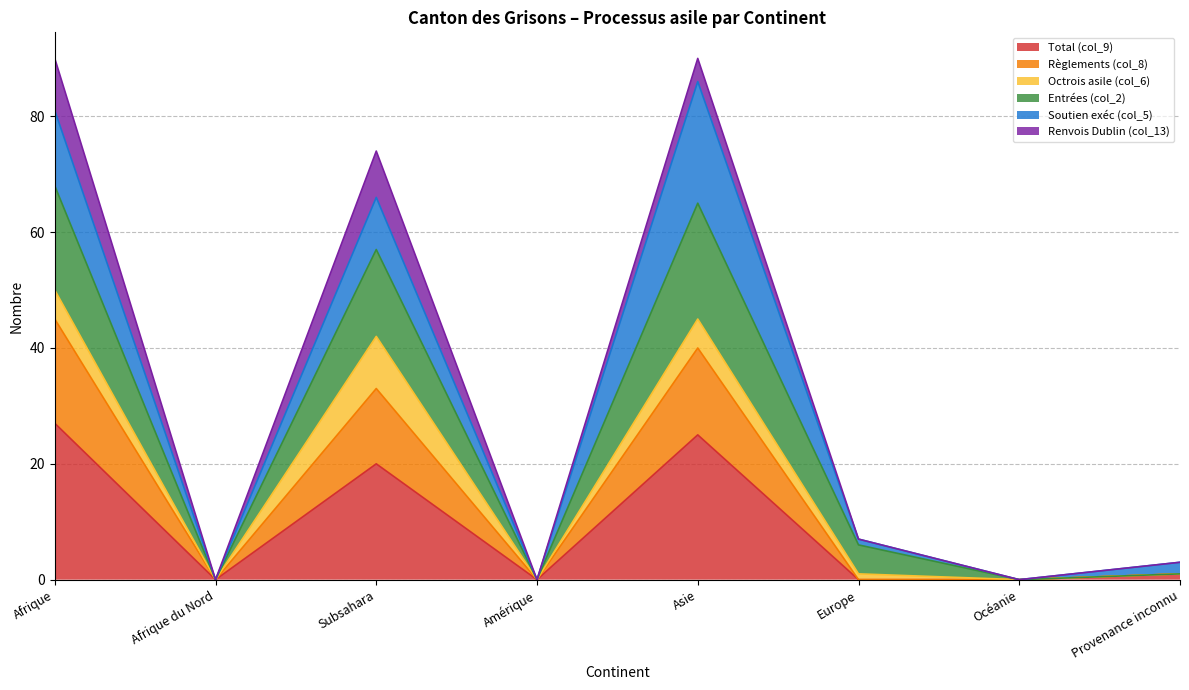

How many categories are shown in the chart?

8